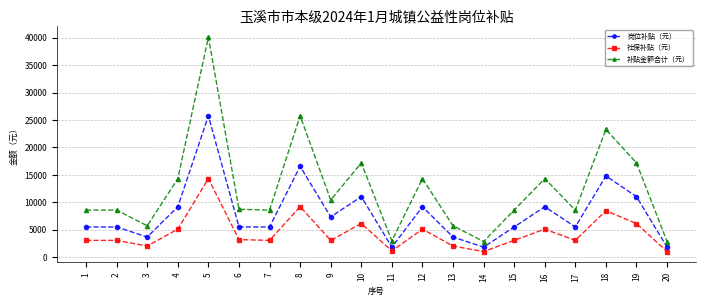

Which series changed the most between 2 and 5?

补贴金额合计（元）